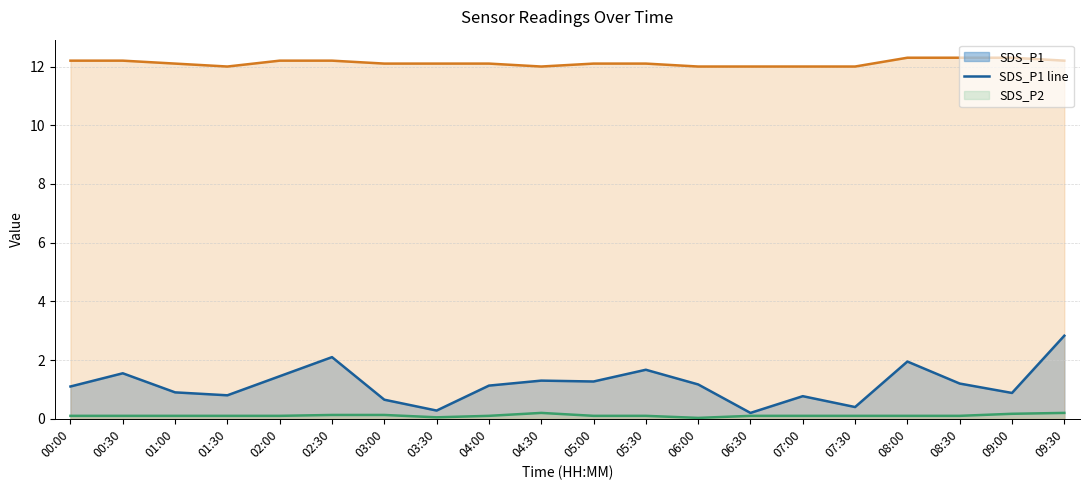

What is the value of the Temp line point at the 7th from the left?

12.1